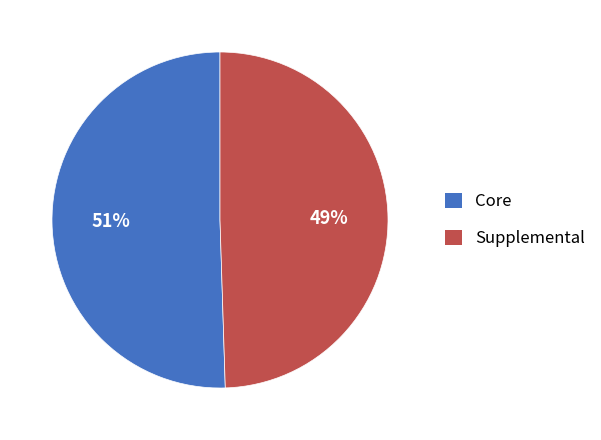

To the nearest percent, what percentage of the pie is Supplemental?

49%